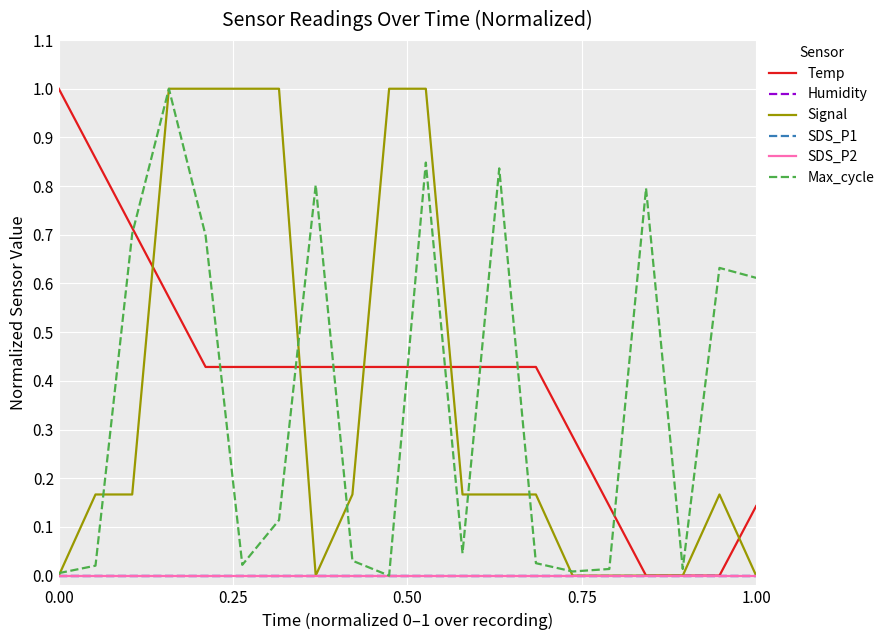

How many lines are shown in the chart?

6